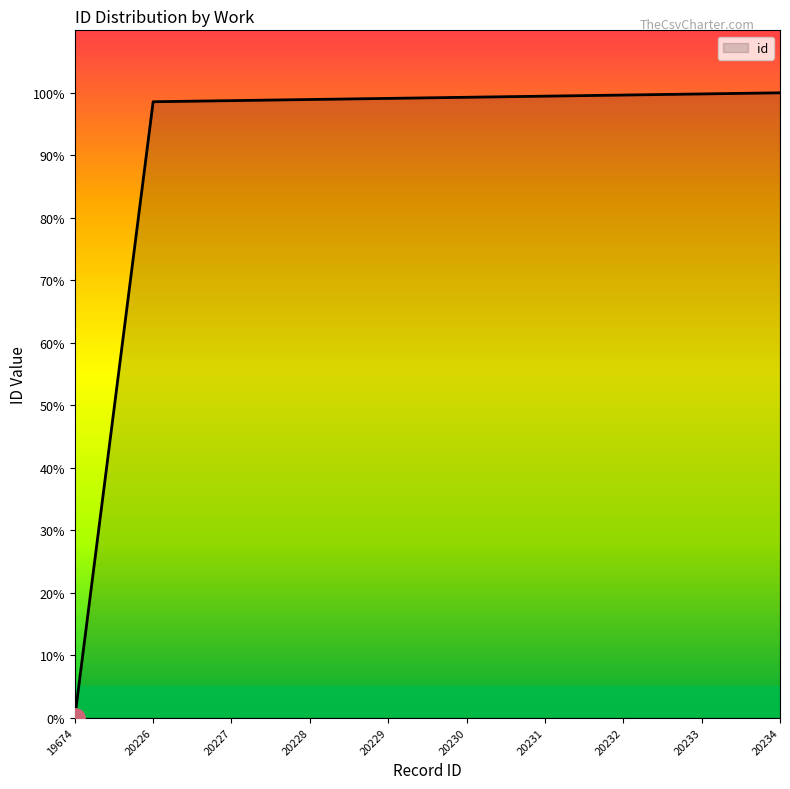

Between 20229 and 19674, which is larger?

20229